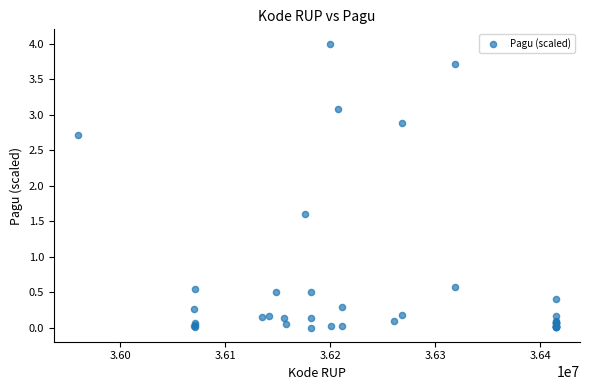

What Y value in the scatter plot is closest to 2?

1.6